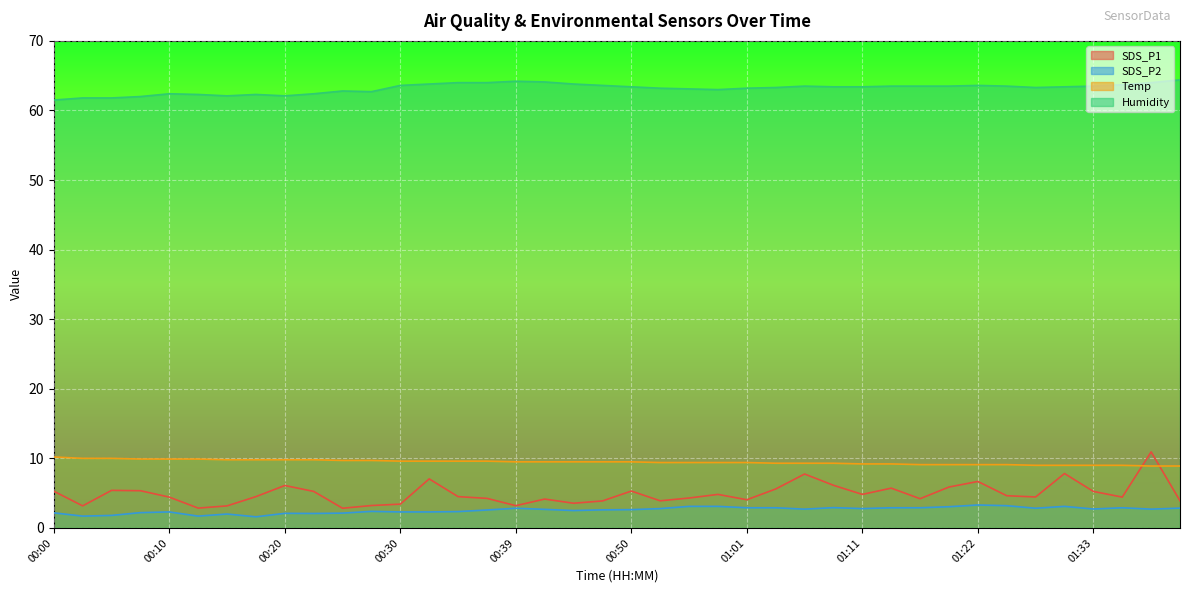

Reading left to right, transcribe all the data shown in this chart.

SDS_P1: 5.3	3.2	5.4	5.3	4.4	2.9	3.2	4.5	6.1	5.2	2.8	3.2	3.4	7.0	4.5	4.2	3.2	4.2	3.5	3.9	5.3	3.9	4.3	4.8	4.0	5.6	7.8	6.1	4.8	5.7	4.2	5.9	6.7	4.6	4.5	7.8	5.2	4.4	10.9	3.9
SDS_P2: 2.2	1.7	1.8	2.2	2.3	1.7	2.0	1.6	2.1	2.1	2.1	2.4	2.3	2.3	2.4	2.6	2.8	2.7	2.5	2.6	2.6	2.8	3.1	3.1	2.9	2.9	2.7	2.9	2.8	2.9	2.9	3.0	3.3	3.2	2.8	3.1	2.7	2.9	2.7	2.9
Temp: 10.2	10.0	10.0	9.9	9.9	9.9	9.8	9.8	9.8	9.8	9.7	9.7	9.6	9.6	9.6	9.6	9.5	9.5	9.5	9.5	9.5	9.4	9.4	9.4	9.4	9.3	9.3	9.3	9.2	9.2	9.1	9.1	9.1	9.1	9.0	9.0	9.0	9.0	8.9	8.9
Humidity: 61.5	61.8	61.8	62.0	62.4	62.3	62.1	62.3	62.1	62.4	62.8	62.7	63.6	63.8	64.0	64.0	64.2	64.1	63.8	63.6	63.4	63.2	63.1	63.0	63.2	63.3	63.5	63.4	63.4	63.5	63.5	63.5	63.6	63.5	63.3	63.4	63.5	63.7	64.0	64.4